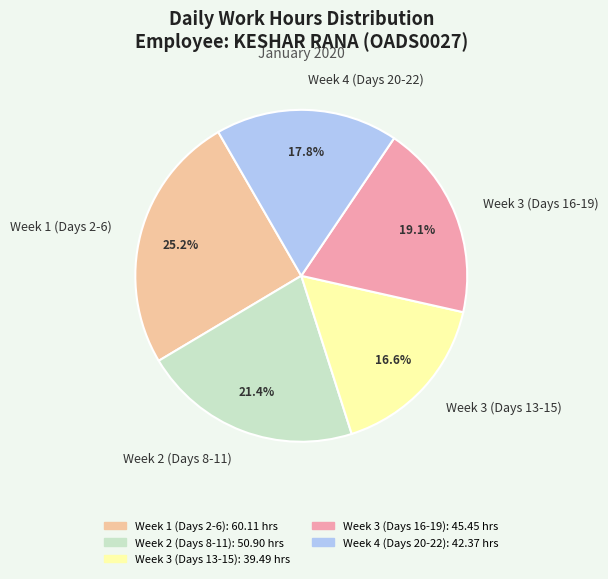

What percentage is NOT represented by Week 2 (Days 8-11)?

78.6%